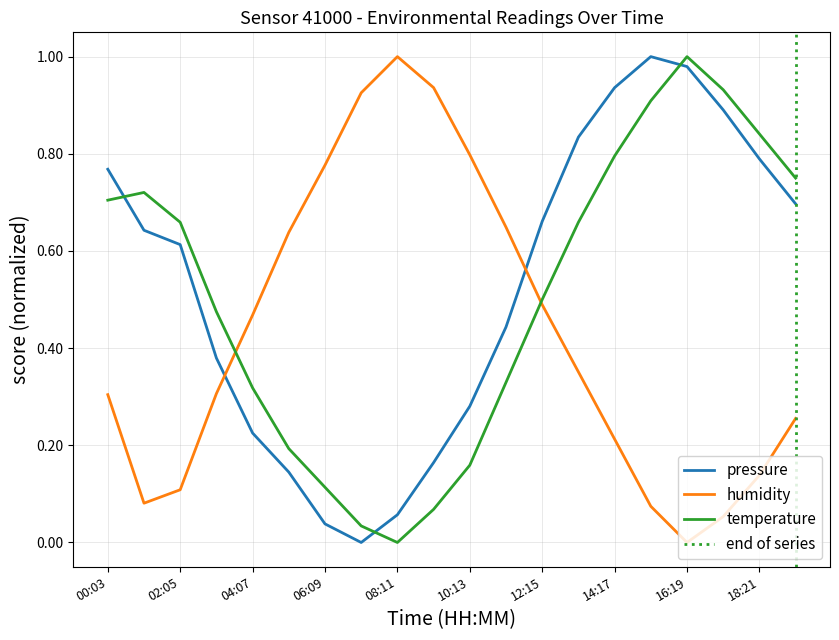

List the labels in order of humidity value, smallest first.

16:19, 17:20, 15:18, 01:04, 02:05, 18:21, 14:17, 19:22, 00:03, 03:06, 13:16, 04:07, 12:15, 05:08, 11:14, 06:09, 10:13, 07:10, 09:12, 08:11